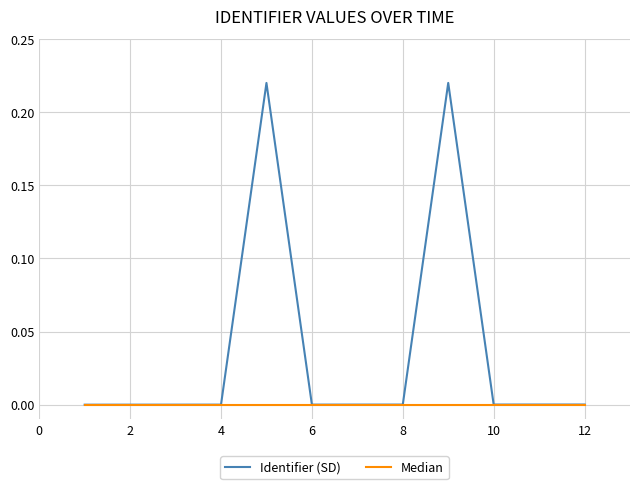

Rank the series by their maximum value, from highest to lowest.

Identifier (SD), Median